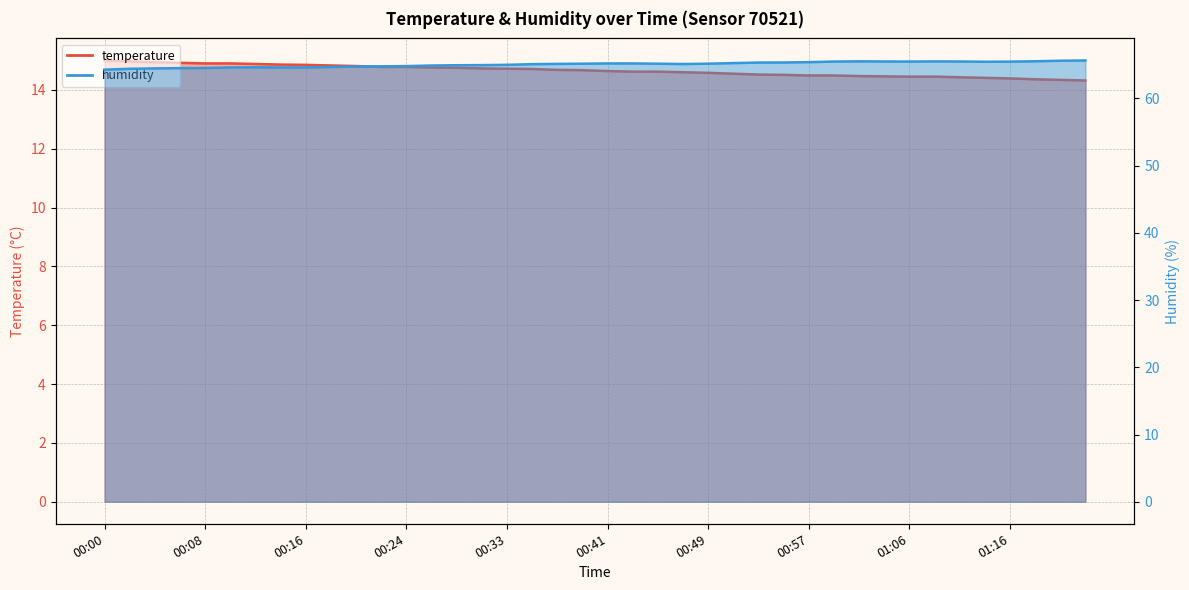

What is the minimum value shown in the chart?

14.3